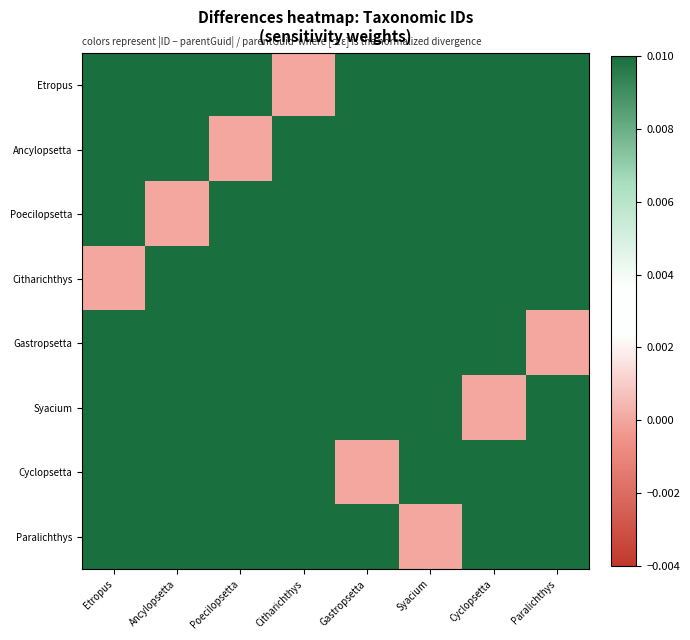

Rank the series by their maximum value, from highest to lowest.

Etropus, Ancylopsetta, Poecilopsetta, Citharichthys, Gastropsetta, Syacium, Cyclopsetta, Paralichthys